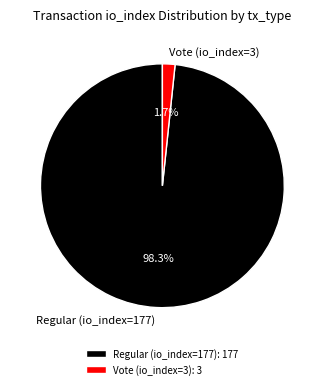

To the nearest percent, what portion does Vote (io_index=3) represent?

2%